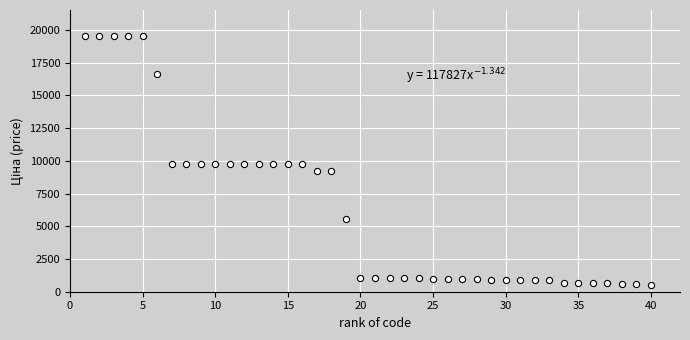

What is the range of X values (max minus min)?

39.0